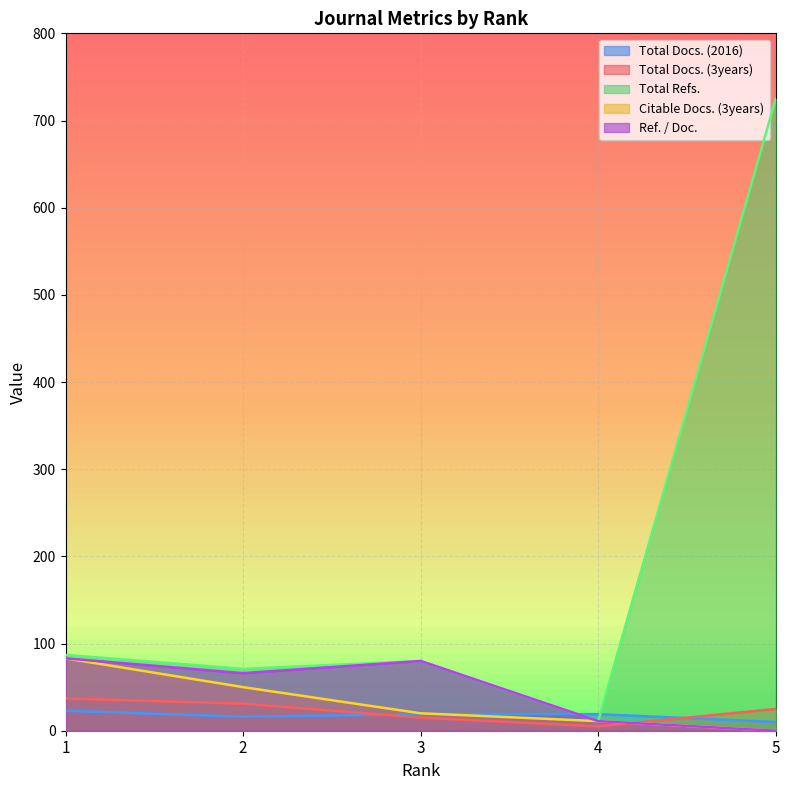

How many categories are shown in the chart?

5